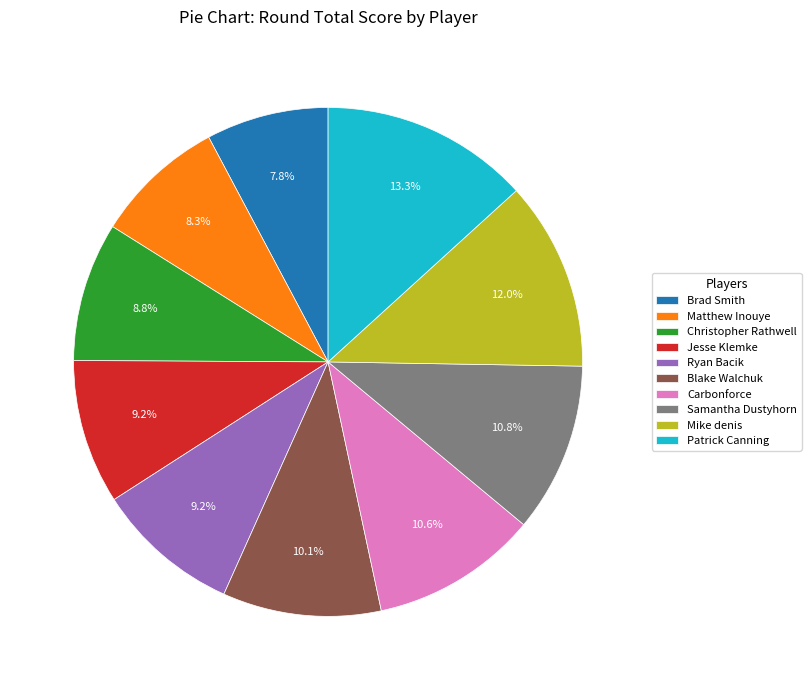

Is it true that Patrick Canning is 13% of the pie?

True